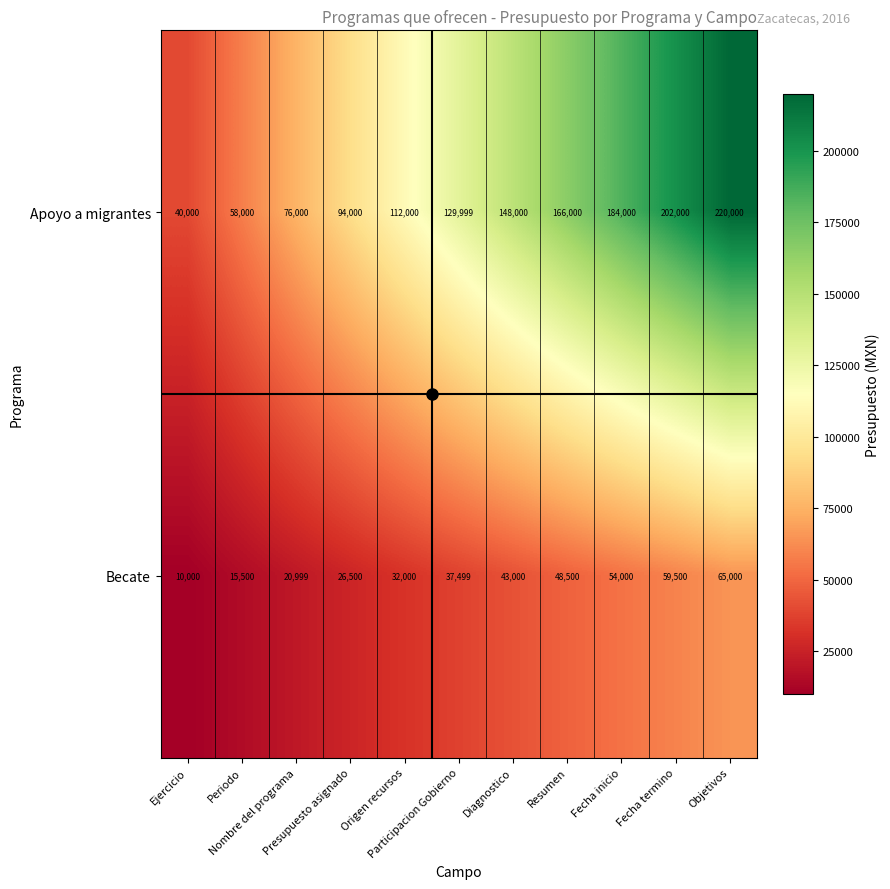

Which series has the largest total across all categories?

Apoyo a migrantes